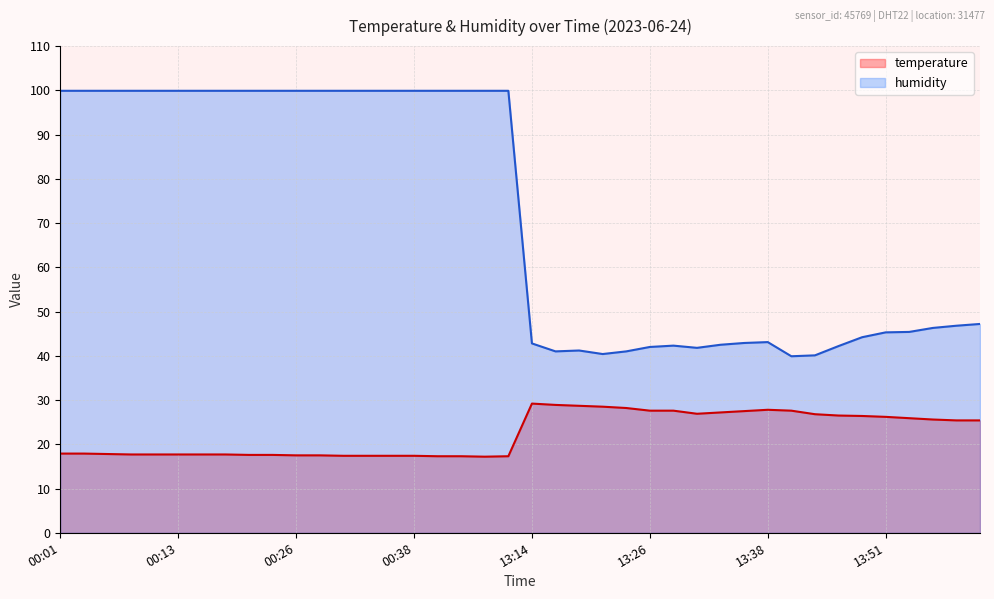

True or false: humidity and temperature intersect in this chart.

False